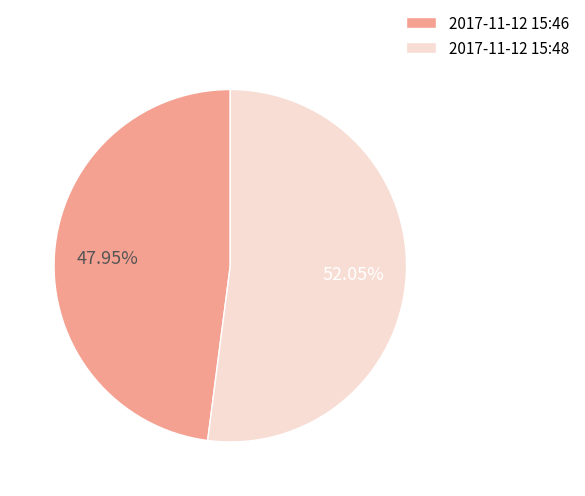

Combined, do 2017-11-12 15:46 and 2017-11-12 15:48 account for over 50%?

Yes